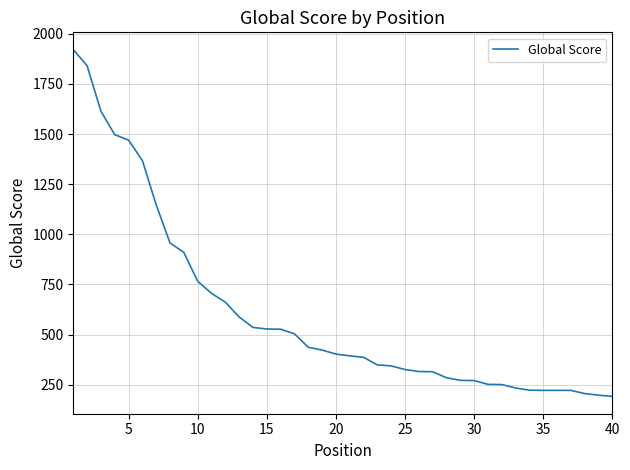

What is the greatest value displayed?

1921